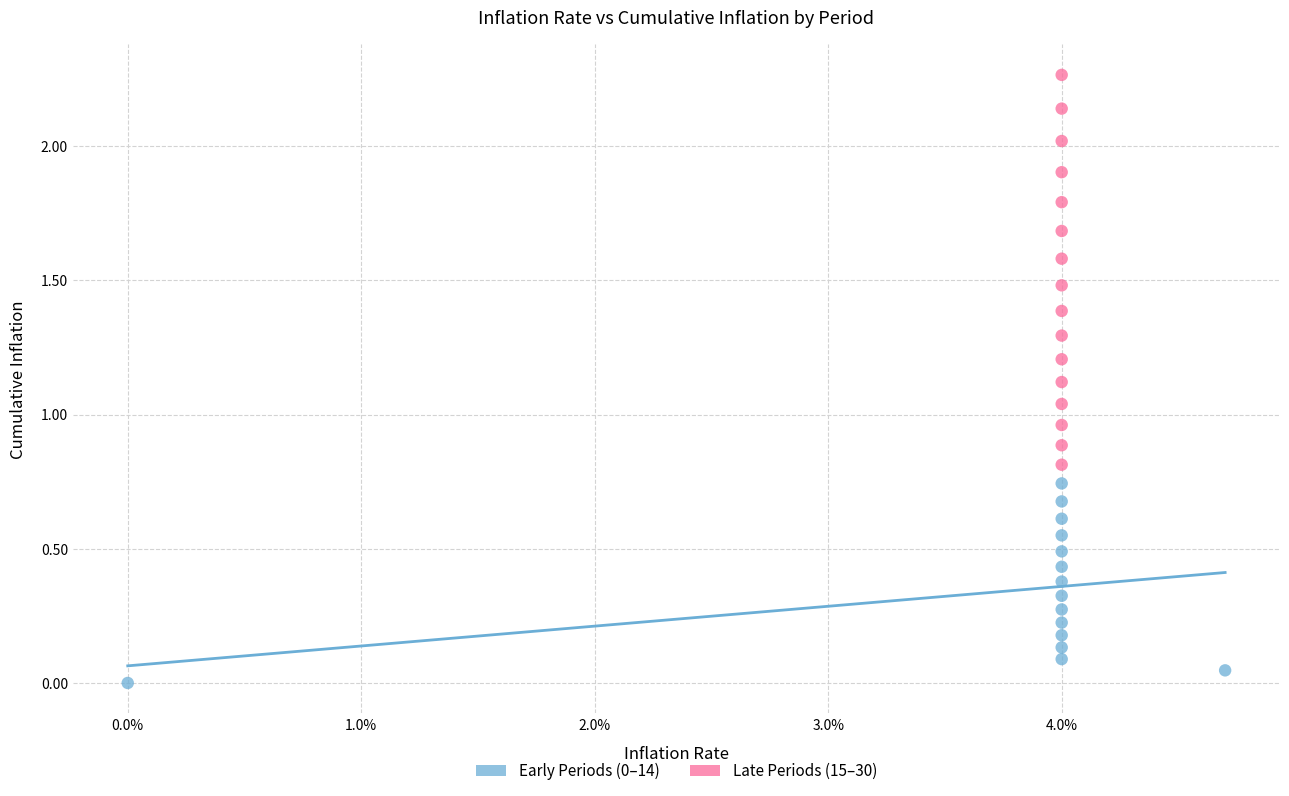

Which series reaches the maximum Y coordinate?

Late Periods (15–30)